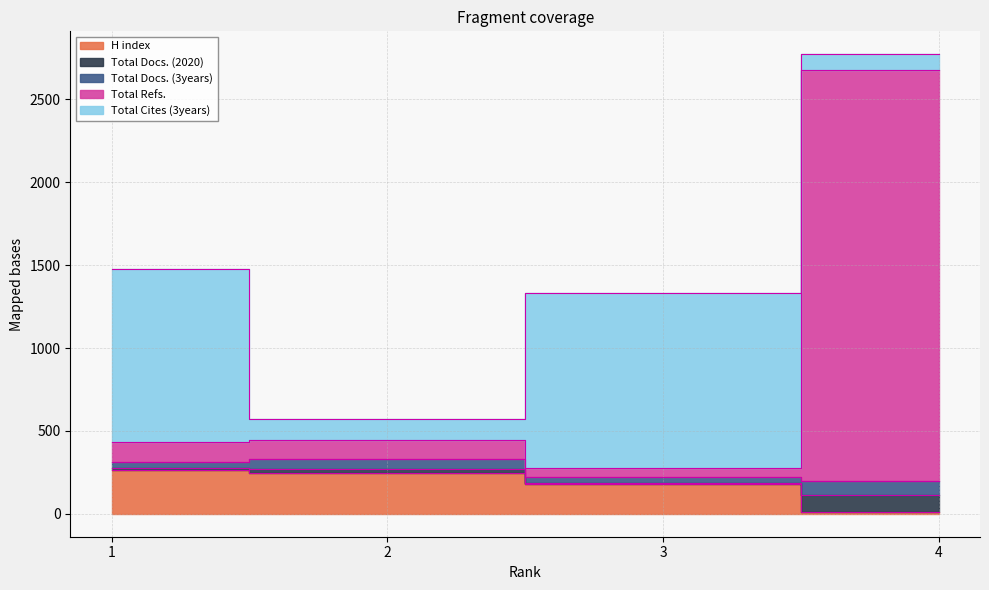

The Total Docs. (3years) series shows 19 at 3. True or false?

False